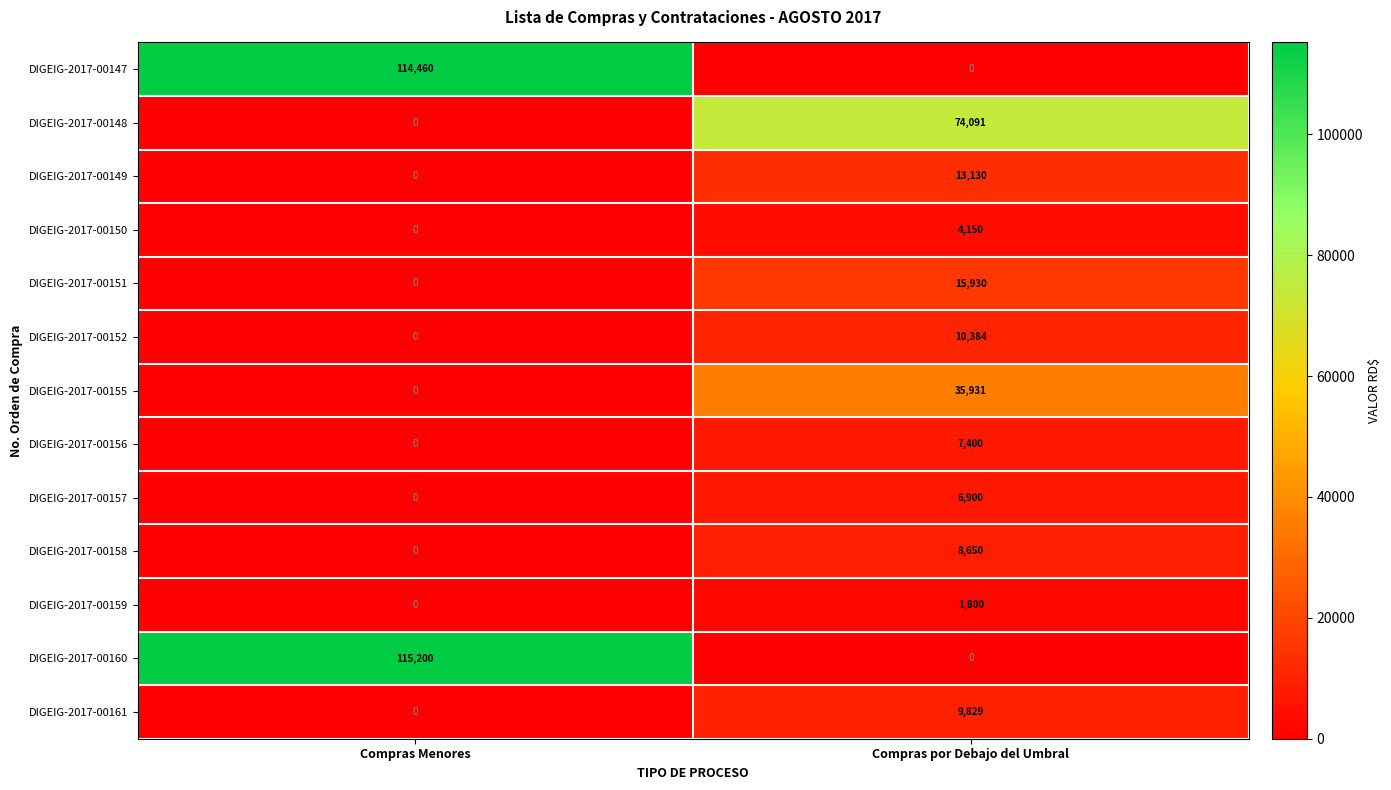

List the labels in order of DIGEIG-2017-00156 value, largest first.

Compras por Debajo del Umbral, Compras Menores